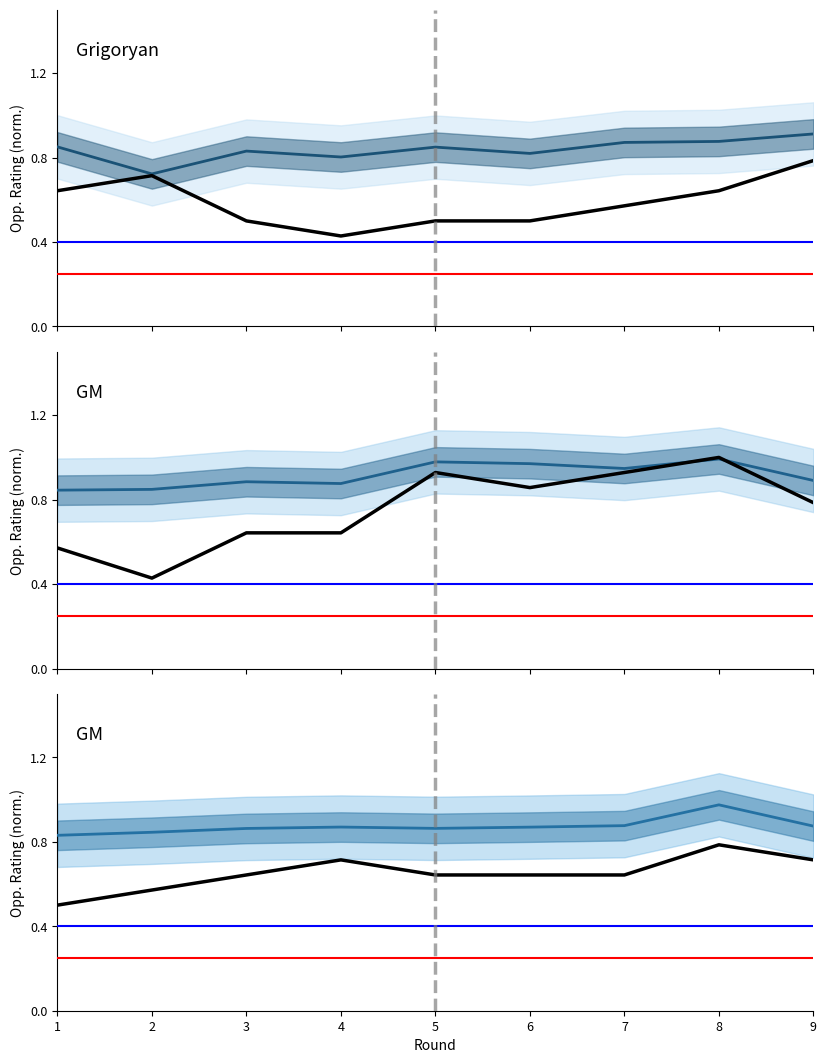

What is the value of the GM Gabuzyan Hovhannes (opp. rating) point at the 8th from the left?

1.0